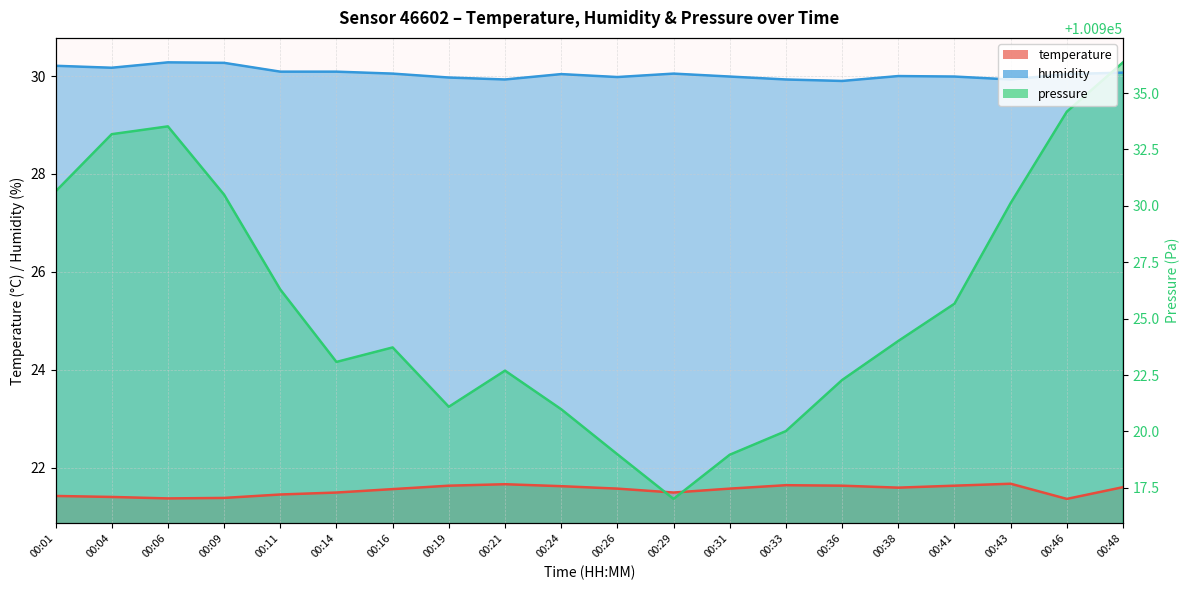

How many series are shown in this chart?

3